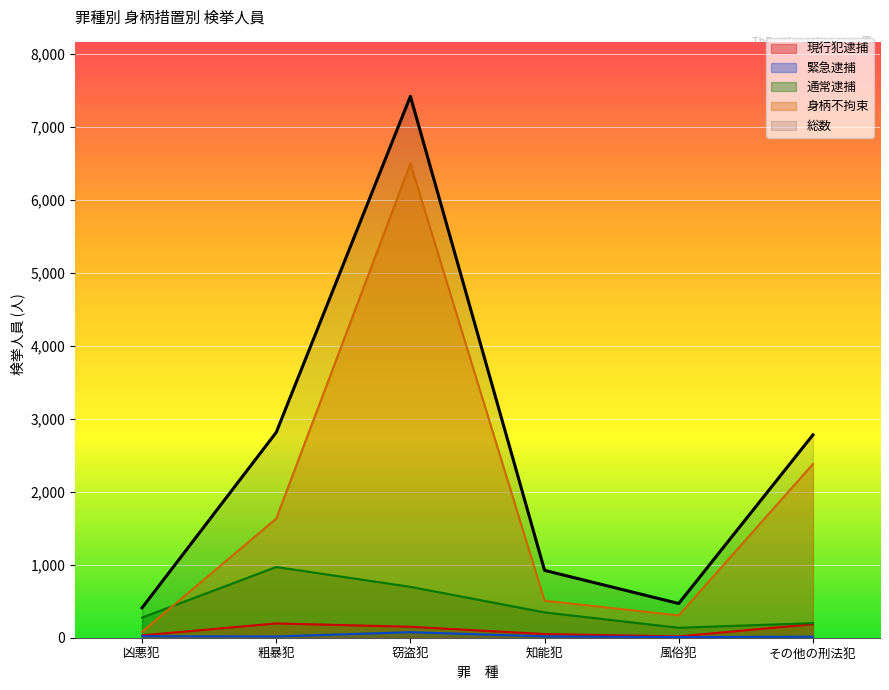

What is the difference between the highest and lowest values at 粗暴犯?

2798